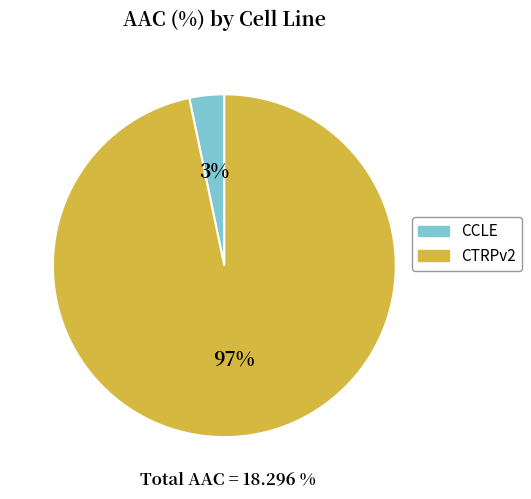

Which slice is the smallest?

CCLE